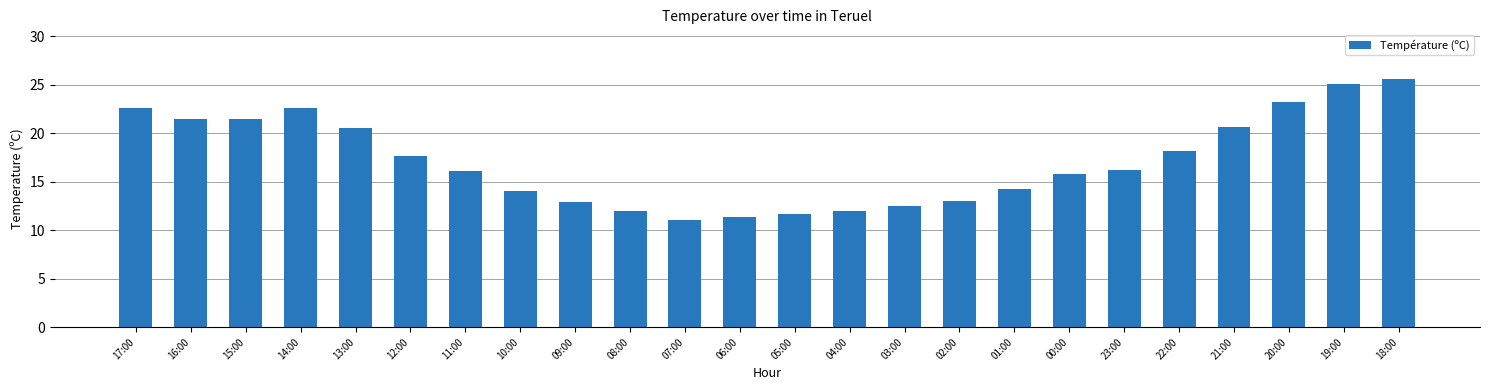

What is the difference between the values at 00:00 and 01:00?

1.5